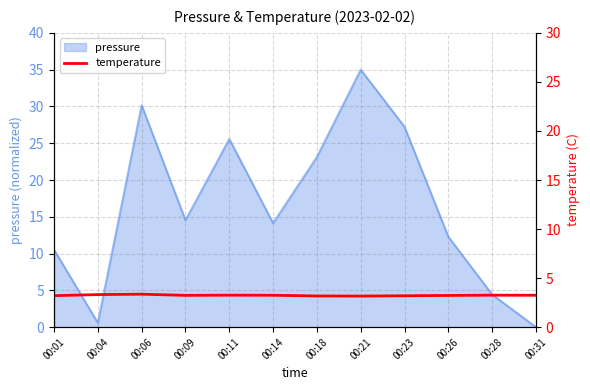

At which category does the data reach its first local peak?

00:06